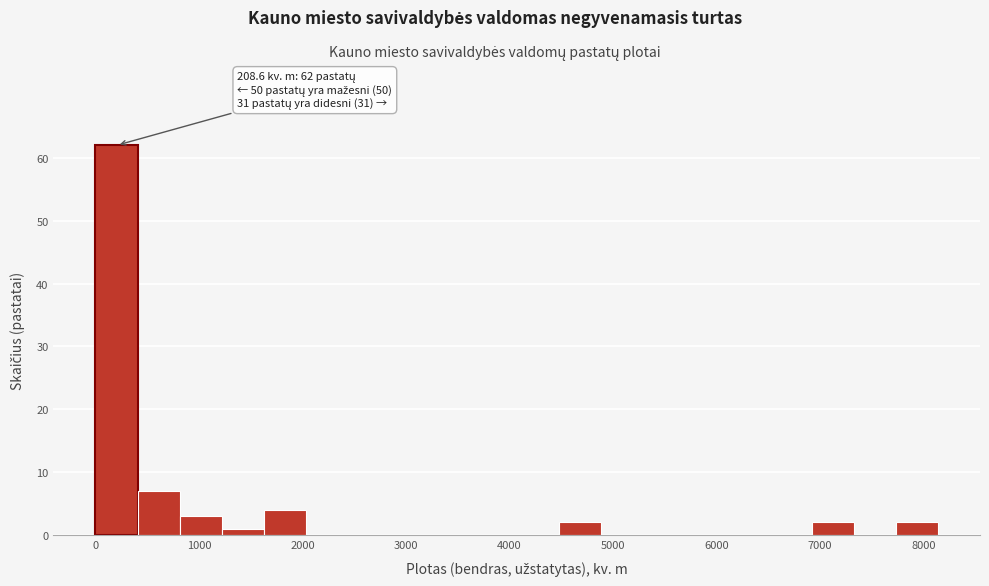

Over which range of the x-axis is the bar tallest?

0 to 400